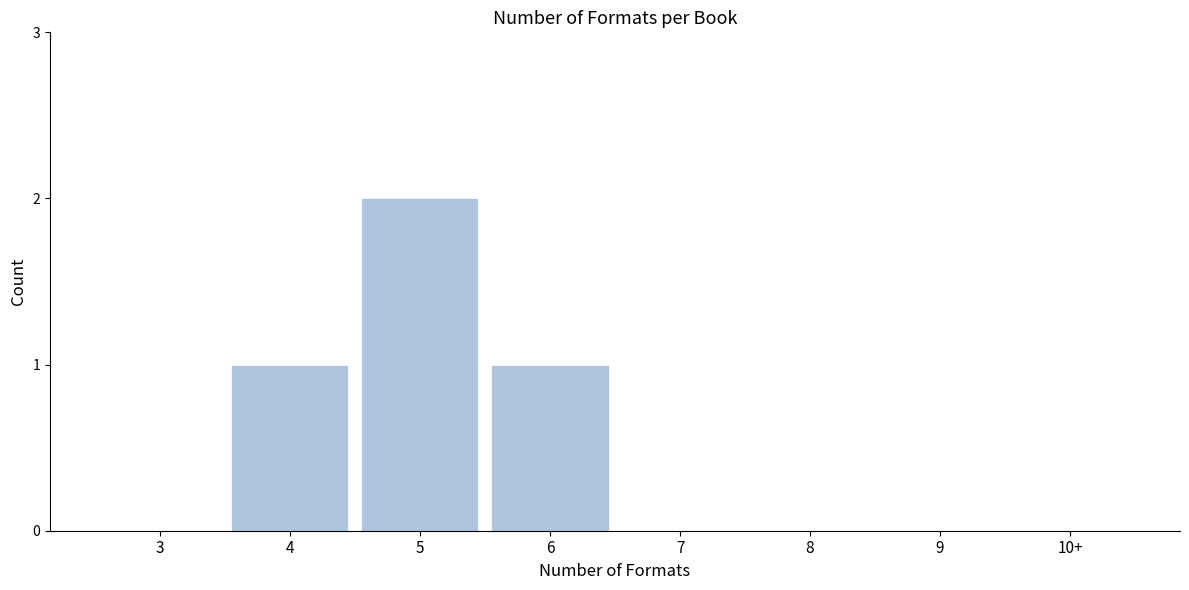

Reading left to right, list all the values displayed in this chart.

3=0	4=1	5=2	6=1	7=0	8=0	9=0	10+=0